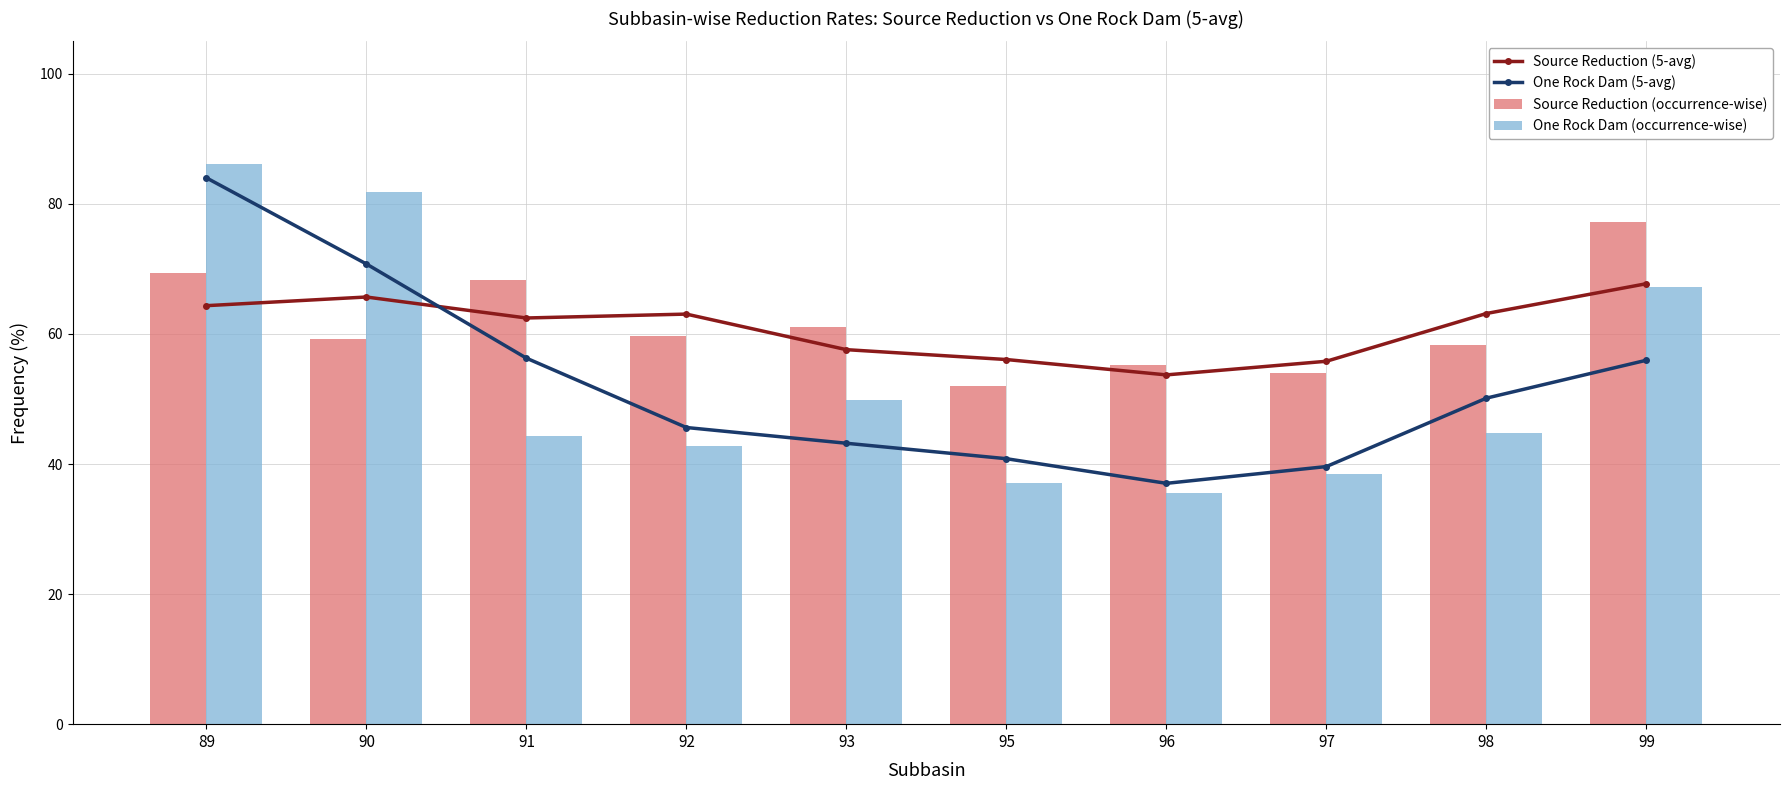

What is the sum of the One Rock Dam (5-avg) values at 98 and 93?

93.3